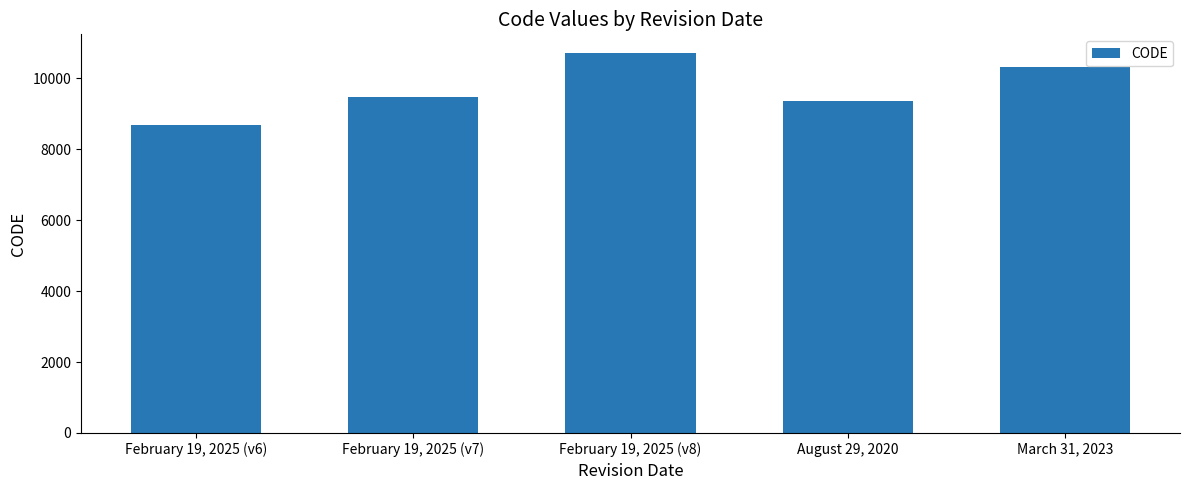

What position from the right is February 19, 2025 (v7)?

4